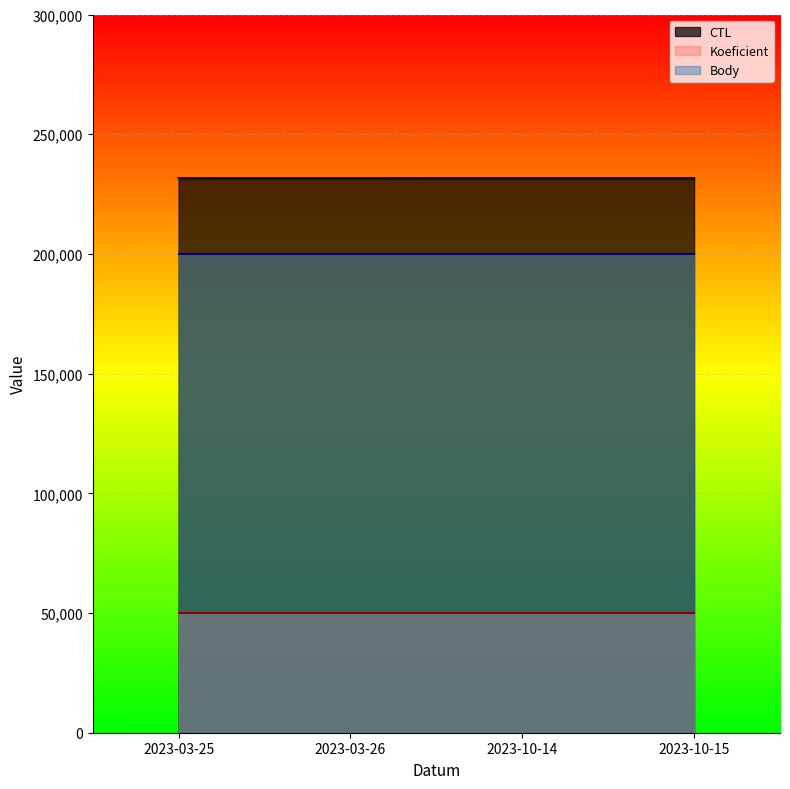

At which label does CTL reach its minimum?

2023-03-25